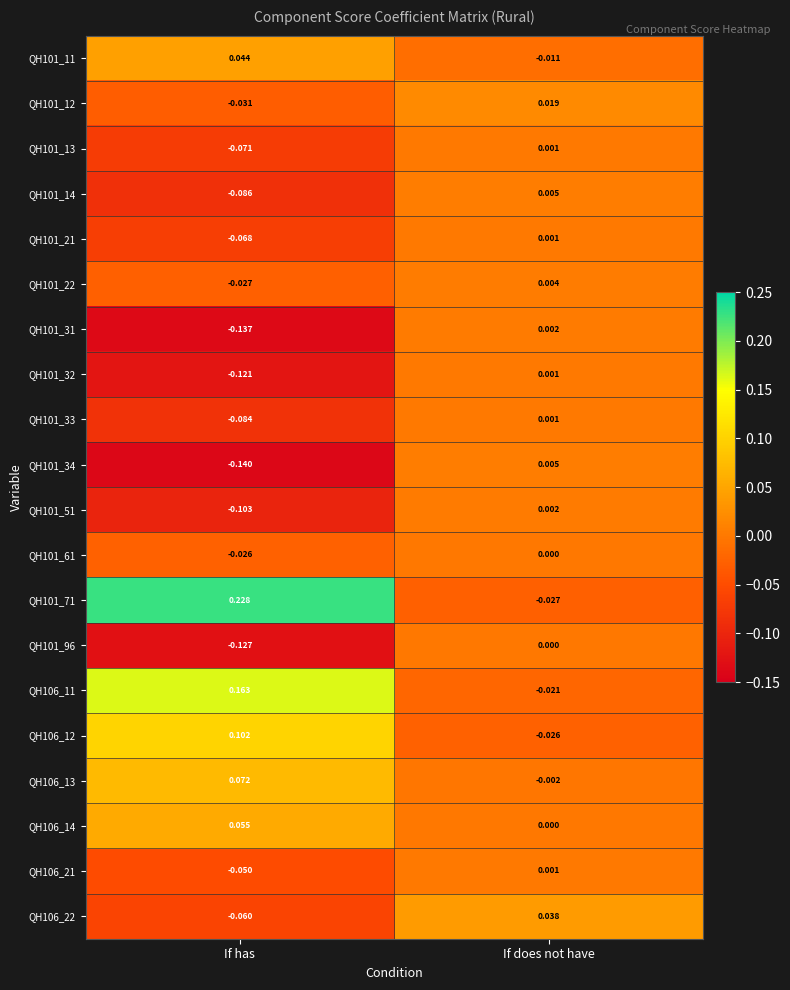

At which label does QH101_11 reach its peak?

If has